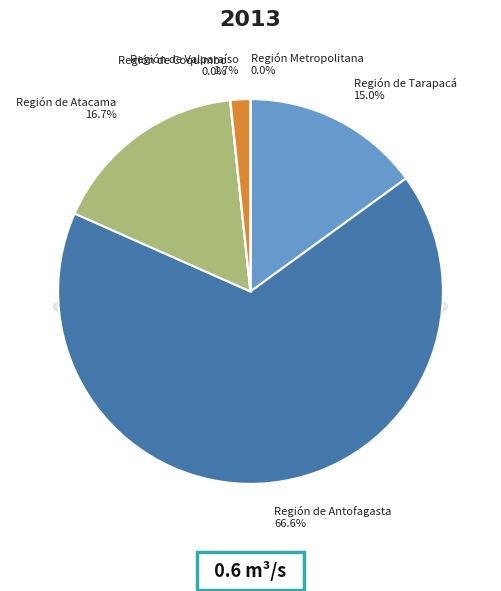

What is the change in value from Región de Tarapacá to Región de Valparaíso?

-0.1